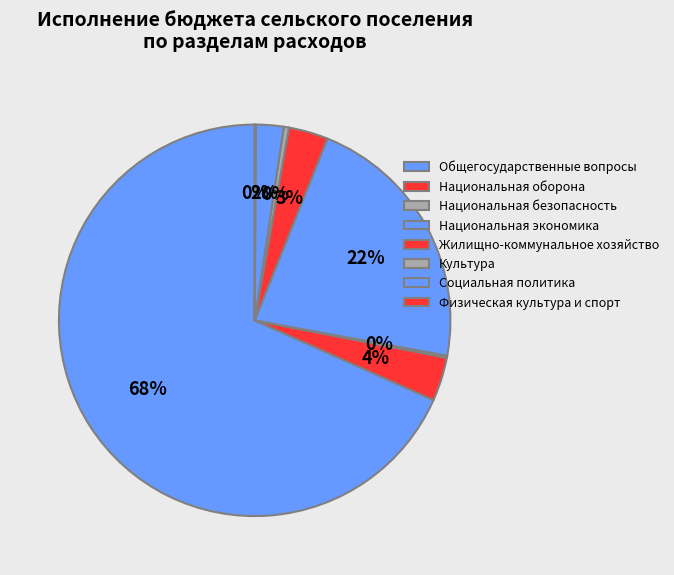

To the nearest percent, what is the difference between the Общегосударственные вопросы and Национальная безопасность slice percentages?

68%